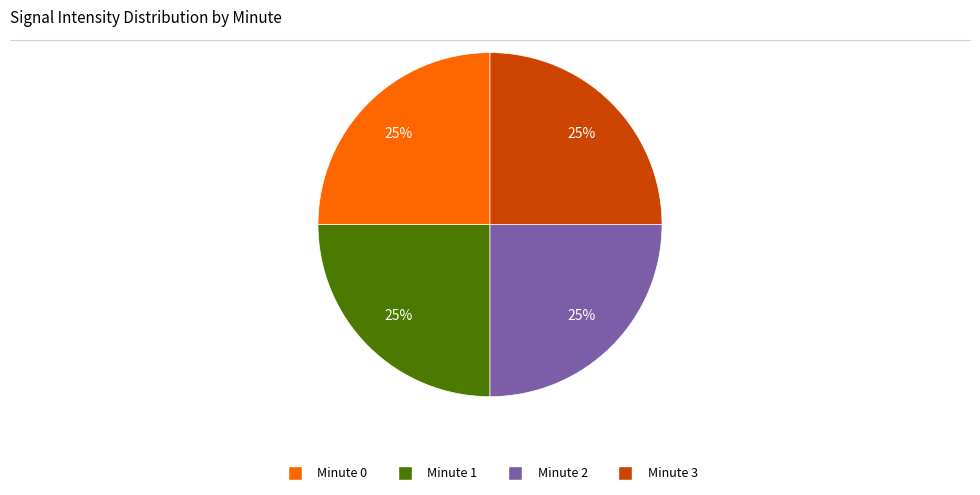

To the nearest percent, what is the average slice percentage?

25%